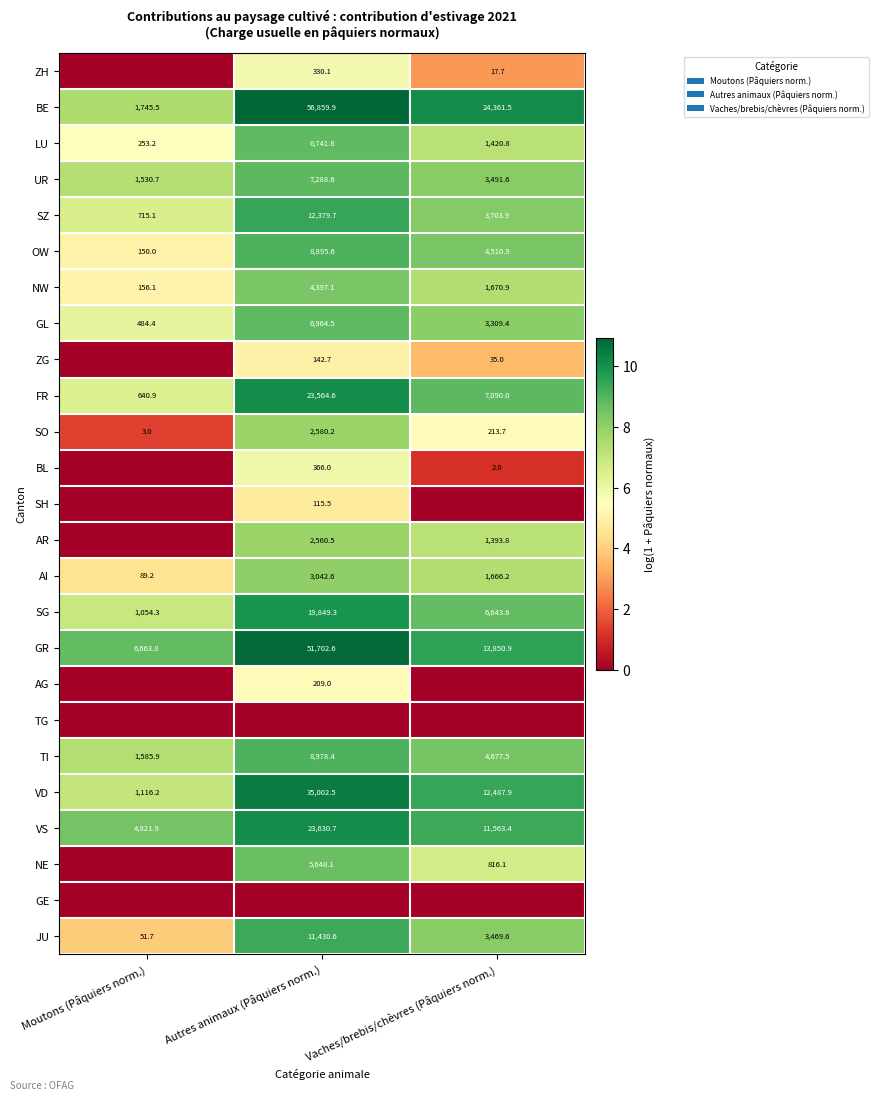

What is the approximate value of JU at Moutons (Pâquiers norm.)?

51.7